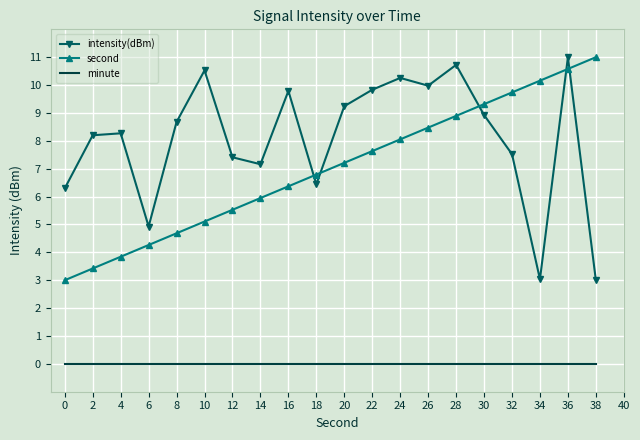

What is the spread (max minus min) of values at 14?

7.2